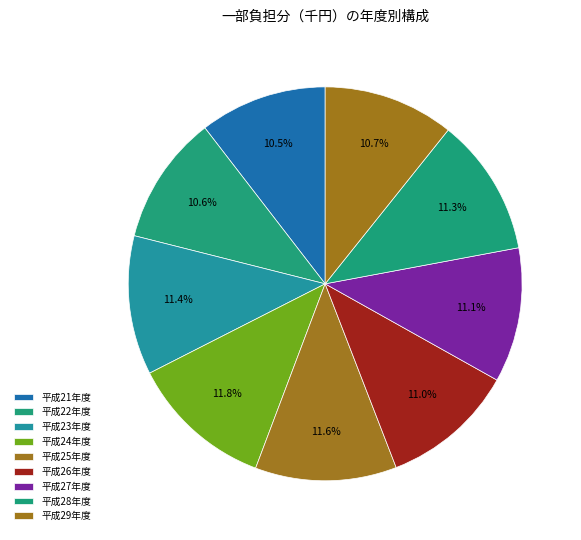

Is 平成23年度 the majority of the pie?

No